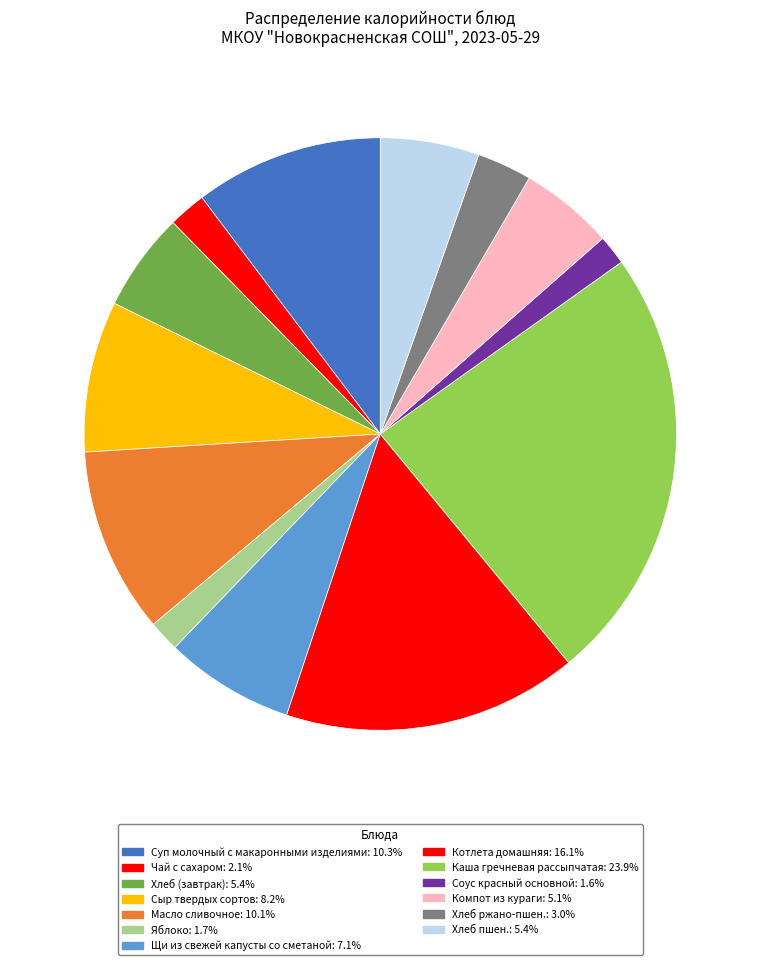

Between Масло сливочное and Хлеб (завтрак), which is larger?

Масло сливочное